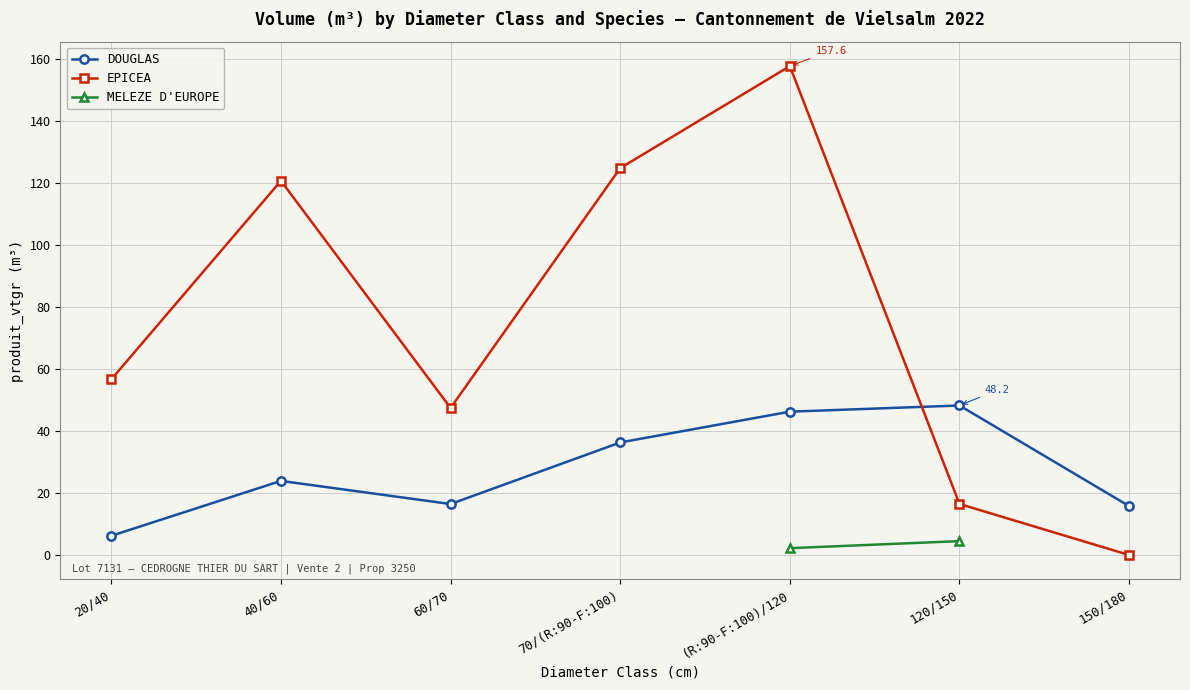

Where is the first local maximum for DOUGLAS?

40/60